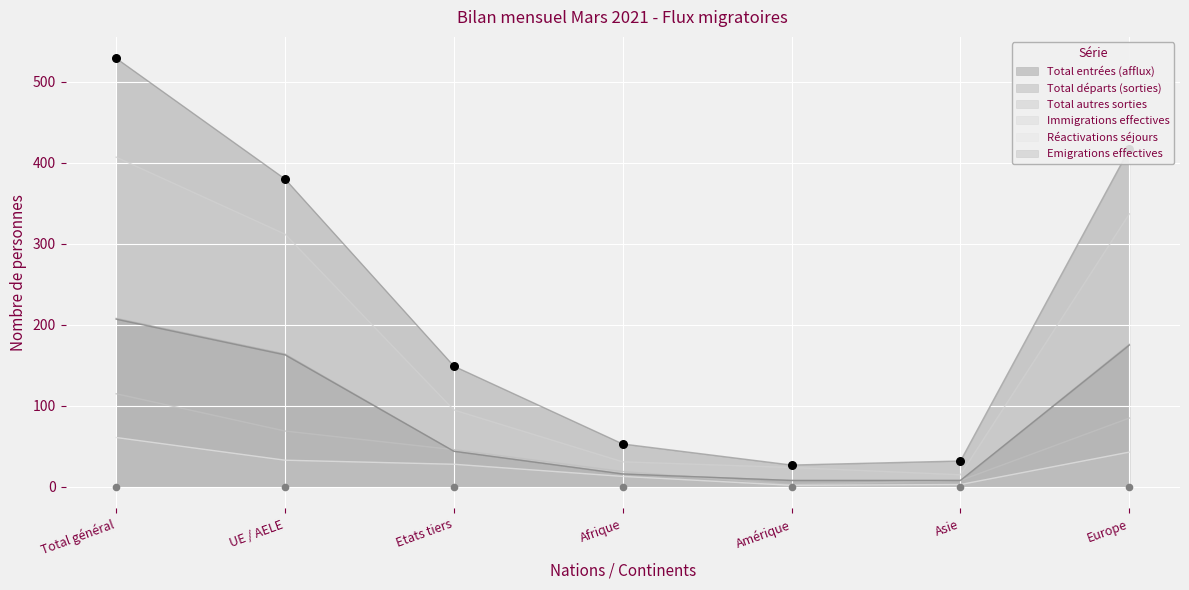

Which series has the widest spread of Y values?

Total entrées (afflux)